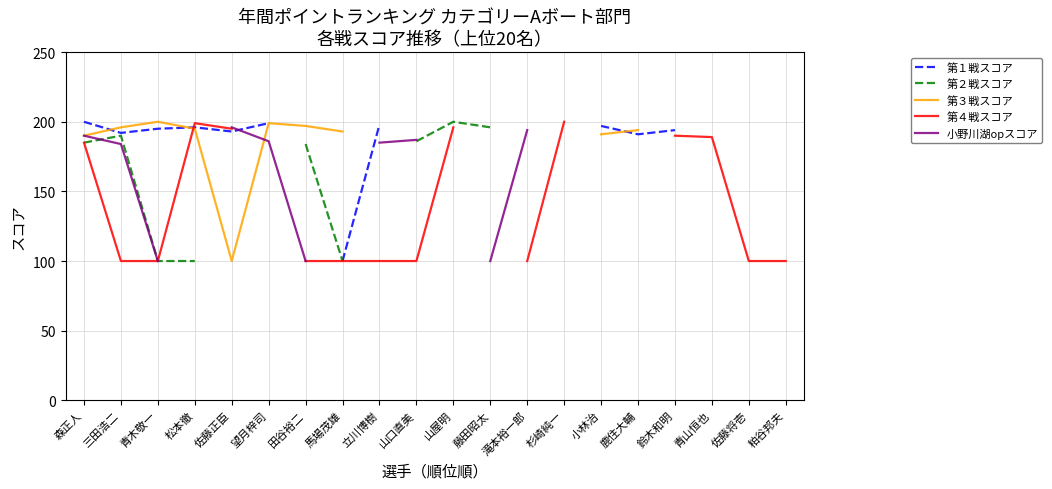

How many values in 第１戦スコア are above zero?

12